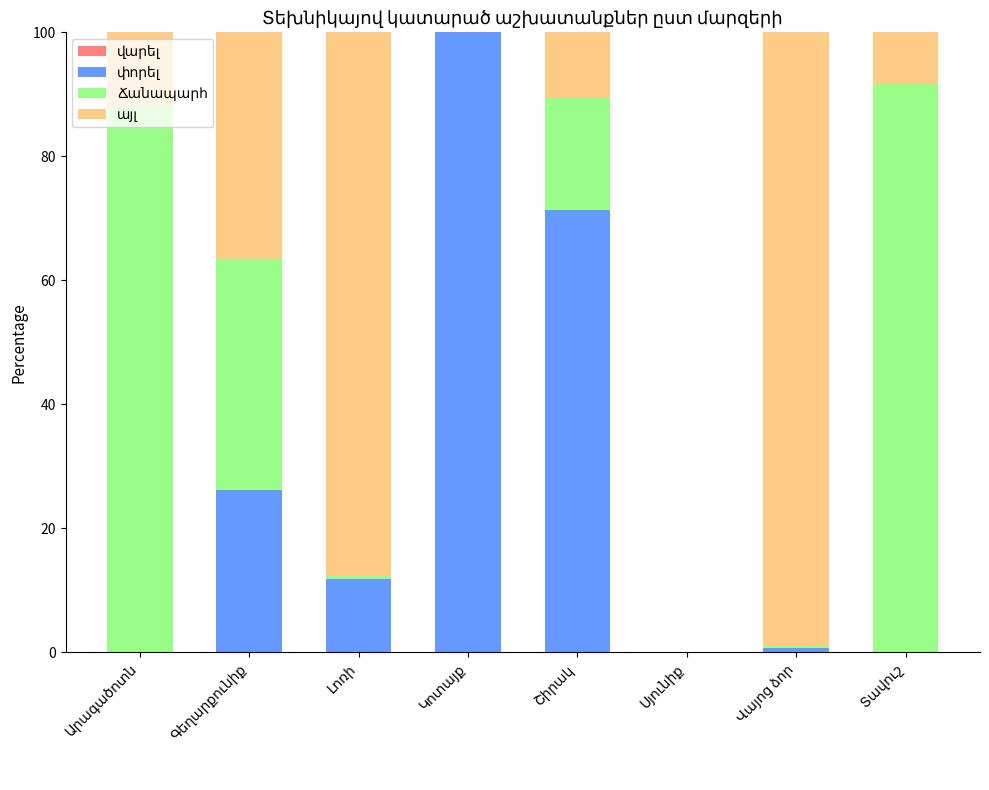

Is it true that այլ equals 8.4 at Տավուշ?

True